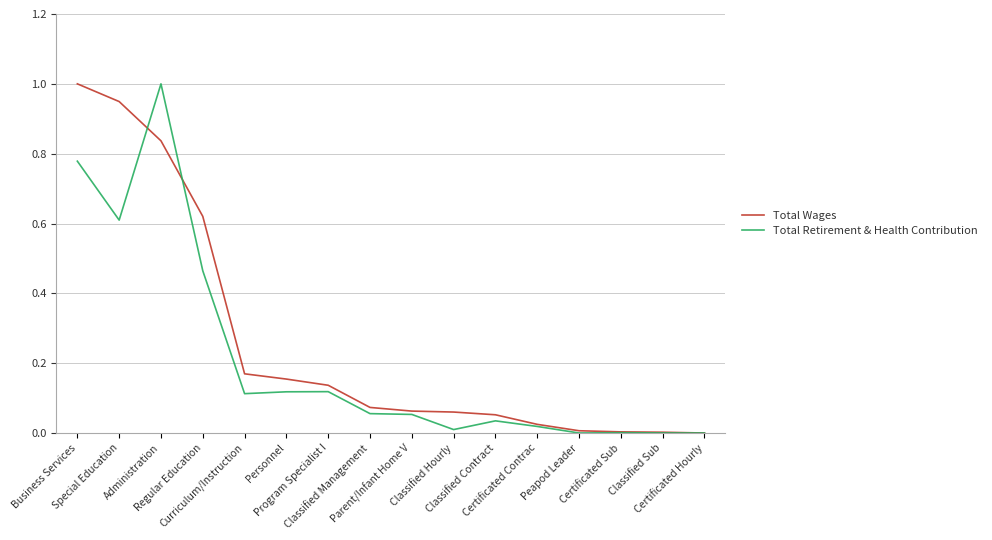

Which series has the largest total across all categories?

Total Wages